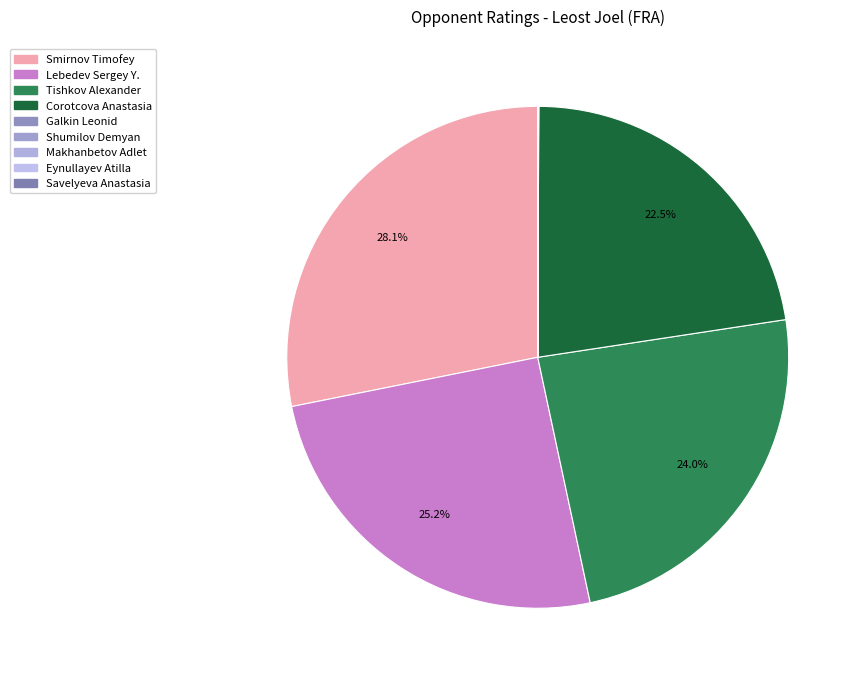

What is the total percentage of Shumilov Demyan and Corotcova Anastasia?

22.5%